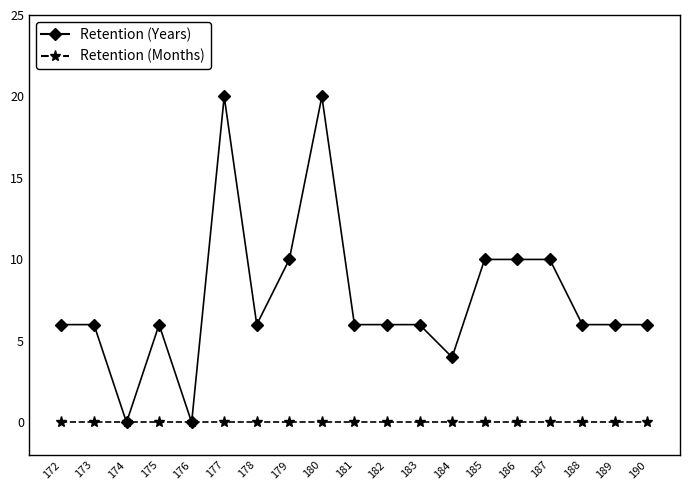

What are all the series names shown in the legend?

Retention (Years), Retention (Months)